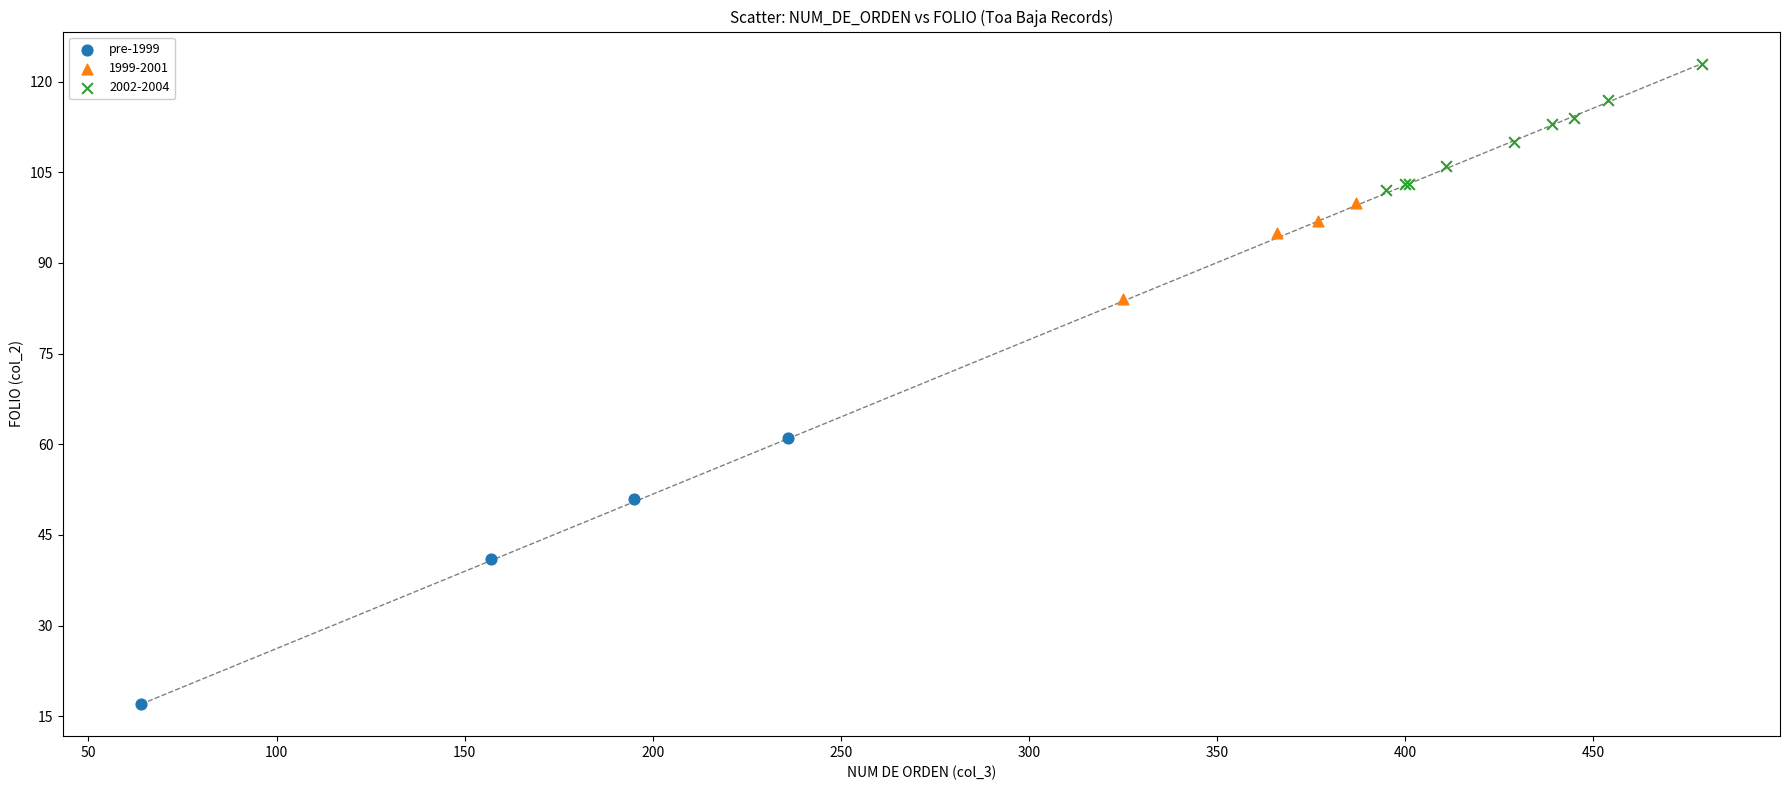

Which series has the widest spread of Y values?

pre-1999